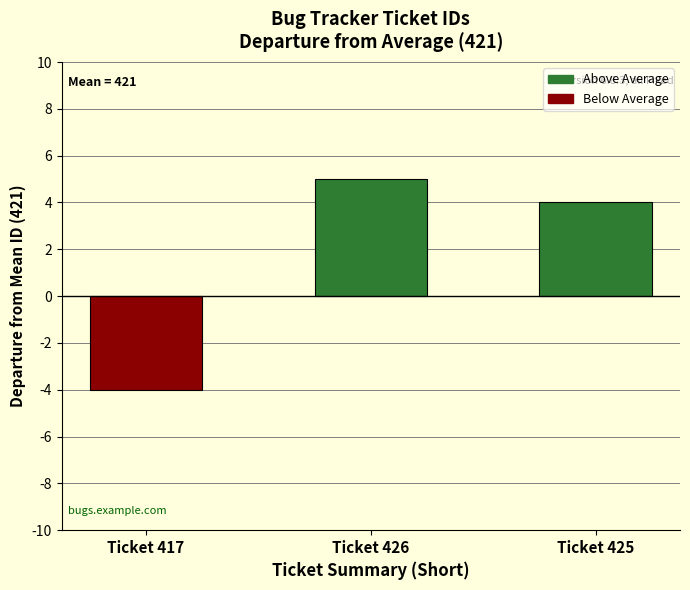

Approximately how many times larger is the value at Ticket 425 compared to Ticket 426?

0.8